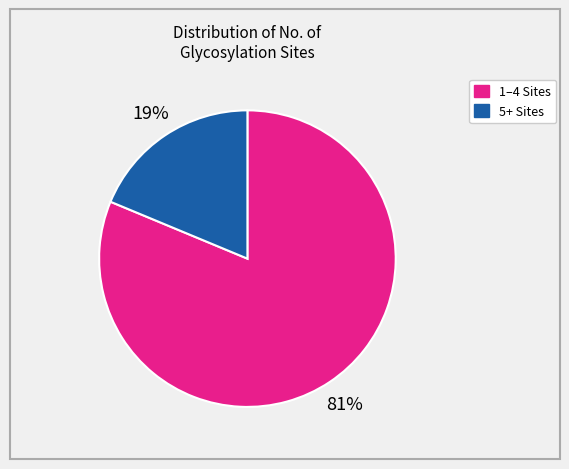

Is there any slice that represents more than half of the pie?

Yes